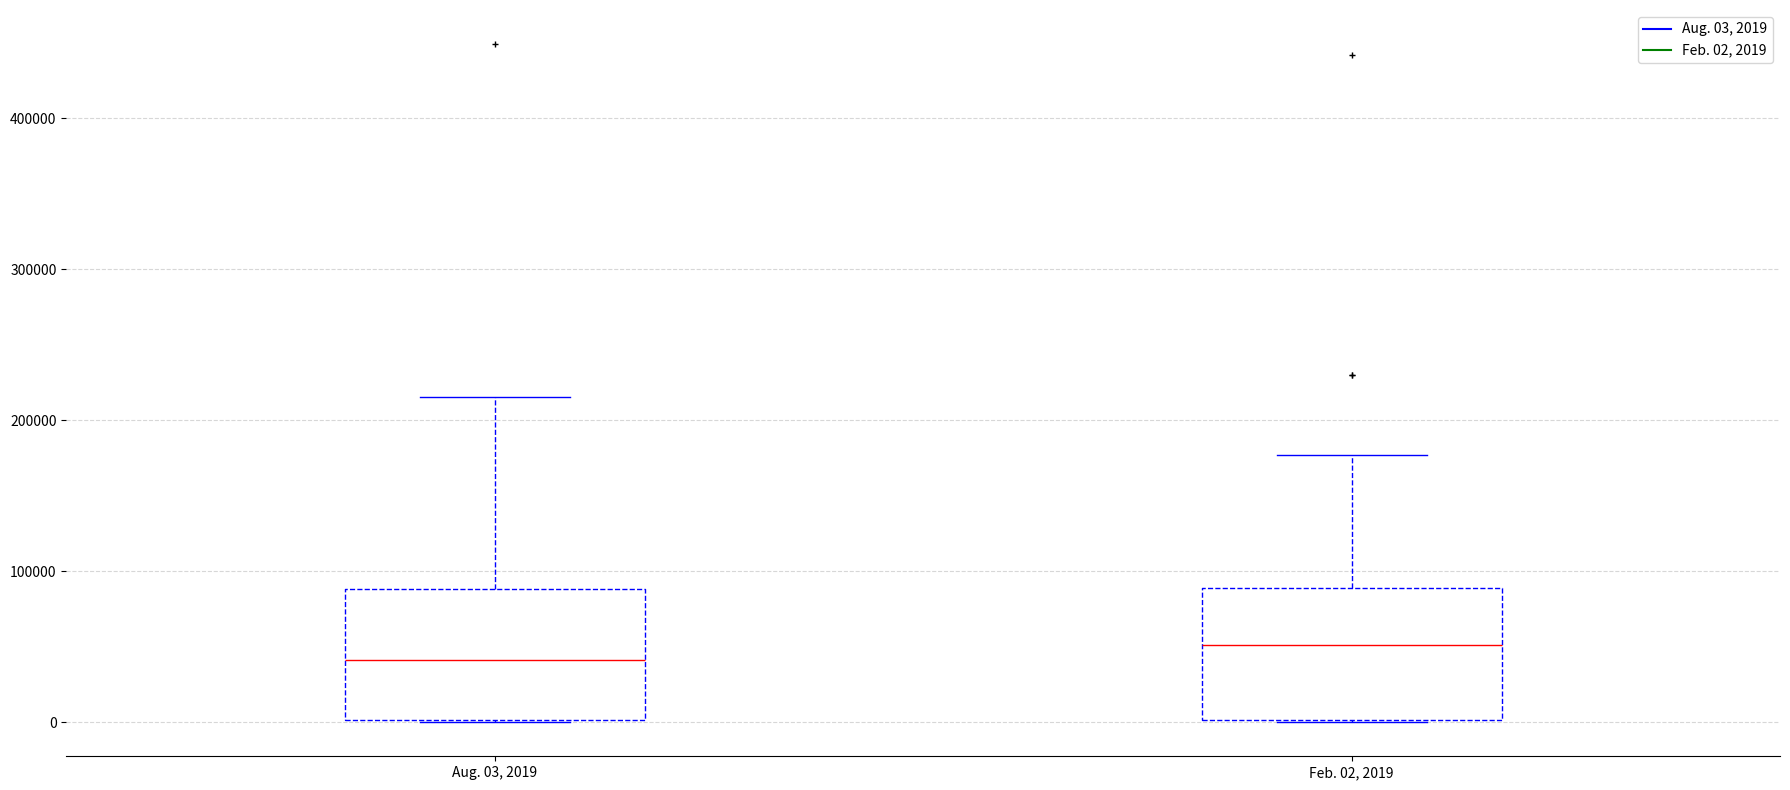

Which box has the lowest median line?

Aug. 03, 2019